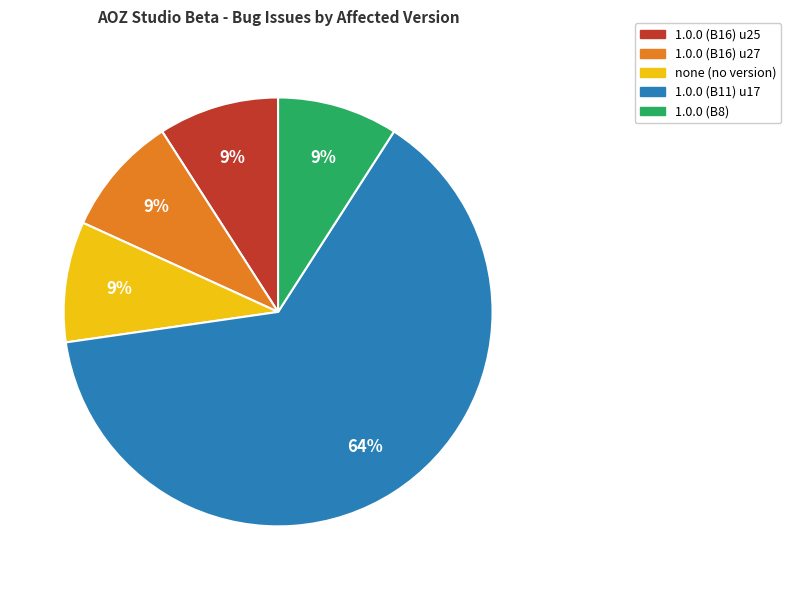

Is there a majority slice in this chart?

Yes